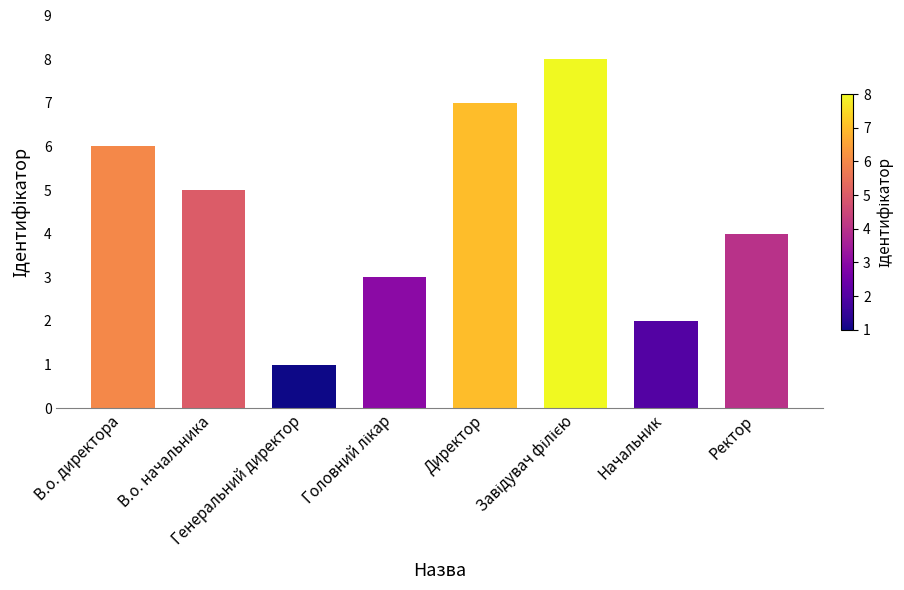

Between В.о. начальника and Начальник, which is larger?

В.о. начальника